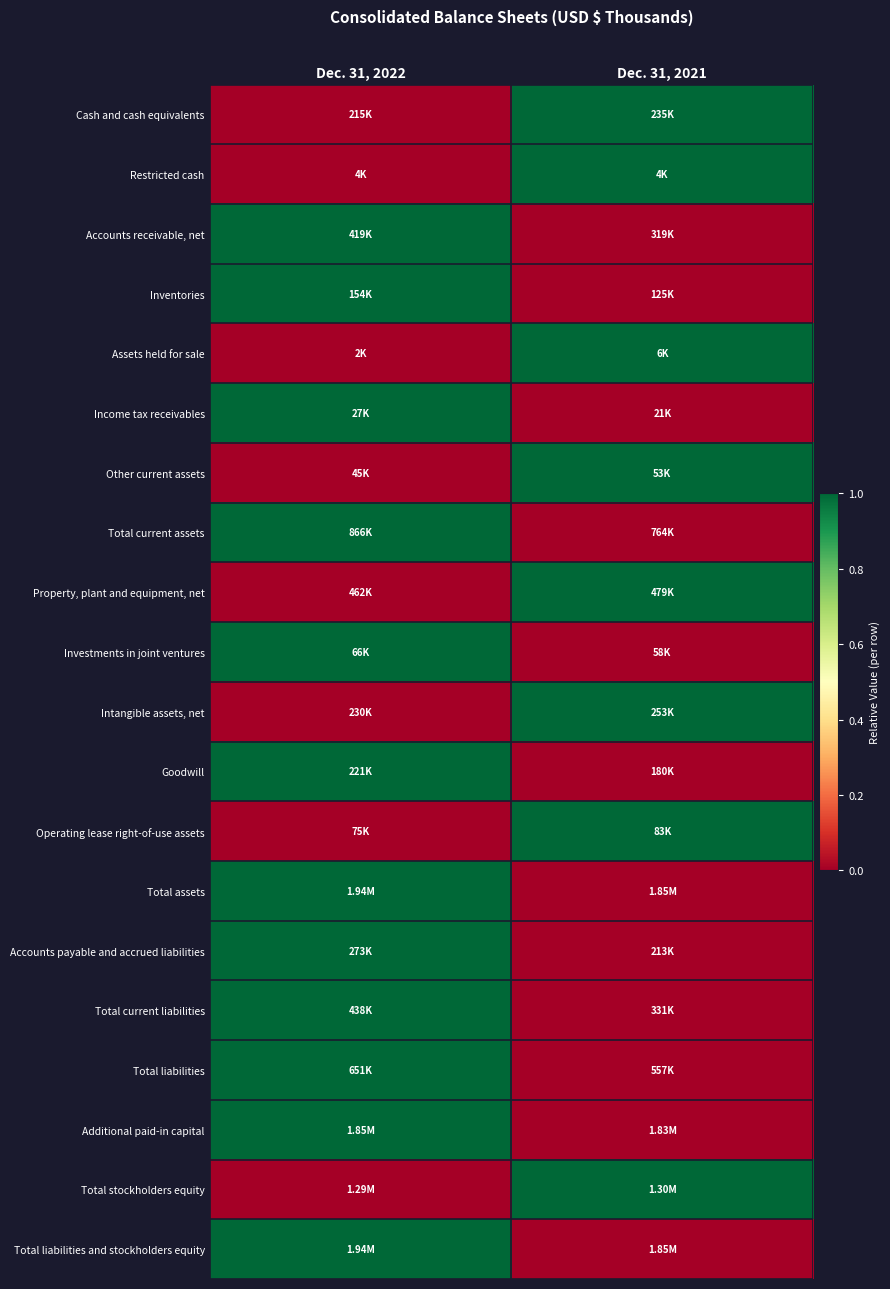

Reading left to right, what are all the values shown in this chart?

Cash and cash equivalents: Dec. 31, 2022=0	Dec. 31, 2021=1
Restricted cash: Dec. 31, 2022=0	Dec. 31, 2021=1
Accounts receivable, net: Dec. 31, 2022=1	Dec. 31, 2021=0
Inventories: Dec. 31, 2022=1	Dec. 31, 2021=0
Assets held for sale: Dec. 31, 2022=0	Dec. 31, 2021=1
Income tax receivables: Dec. 31, 2022=1	Dec. 31, 2021=0
Other current assets: Dec. 31, 2022=0	Dec. 31, 2021=1
Total current assets: Dec. 31, 2022=1	Dec. 31, 2021=0
Property, plant and equipment, net: Dec. 31, 2022=0	Dec. 31, 2021=1
Investments in joint ventures: Dec. 31, 2022=1	Dec. 31, 2021=0
Intangible assets, net: Dec. 31, 2022=0	Dec. 31, 2021=1
Goodwill: Dec. 31, 2022=1	Dec. 31, 2021=0
Operating lease right-of-use assets: Dec. 31, 2022=0	Dec. 31, 2021=1
Total assets: Dec. 31, 2022=1	Dec. 31, 2021=0
Accounts payable and accrued liabilities: Dec. 31, 2022=1	Dec. 31, 2021=0
Total current liabilities: Dec. 31, 2022=1	Dec. 31, 2021=0
Total liabilities: Dec. 31, 2022=1	Dec. 31, 2021=0
Additional paid-in capital: Dec. 31, 2022=1	Dec. 31, 2021=0
Total stockholders equity: Dec. 31, 2022=0	Dec. 31, 2021=1
Total liabilities and stockholders equity: Dec. 31, 2022=1	Dec. 31, 2021=0